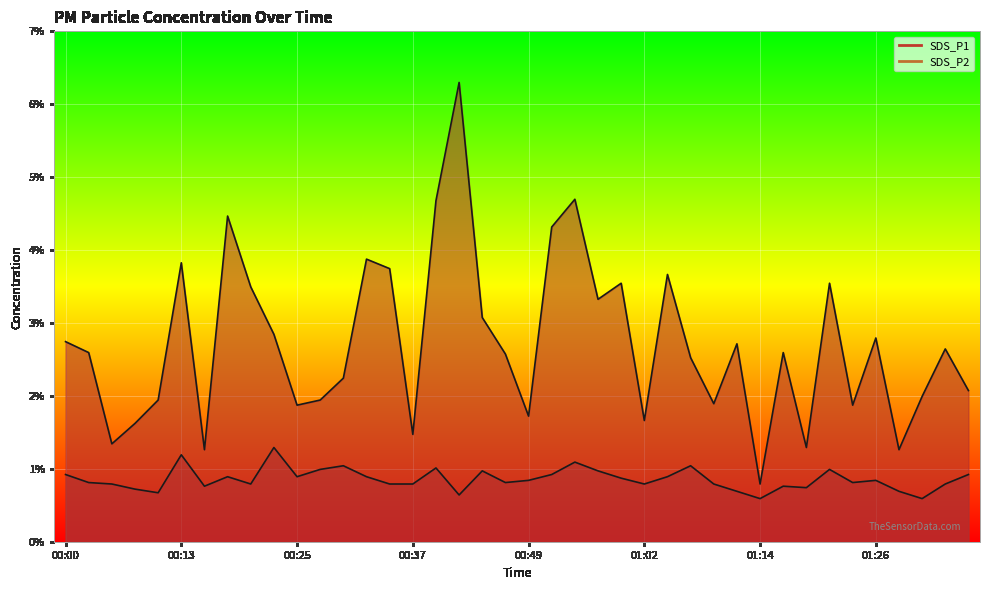

What is the difference between the highest and lowest values at 00:18?

3.6